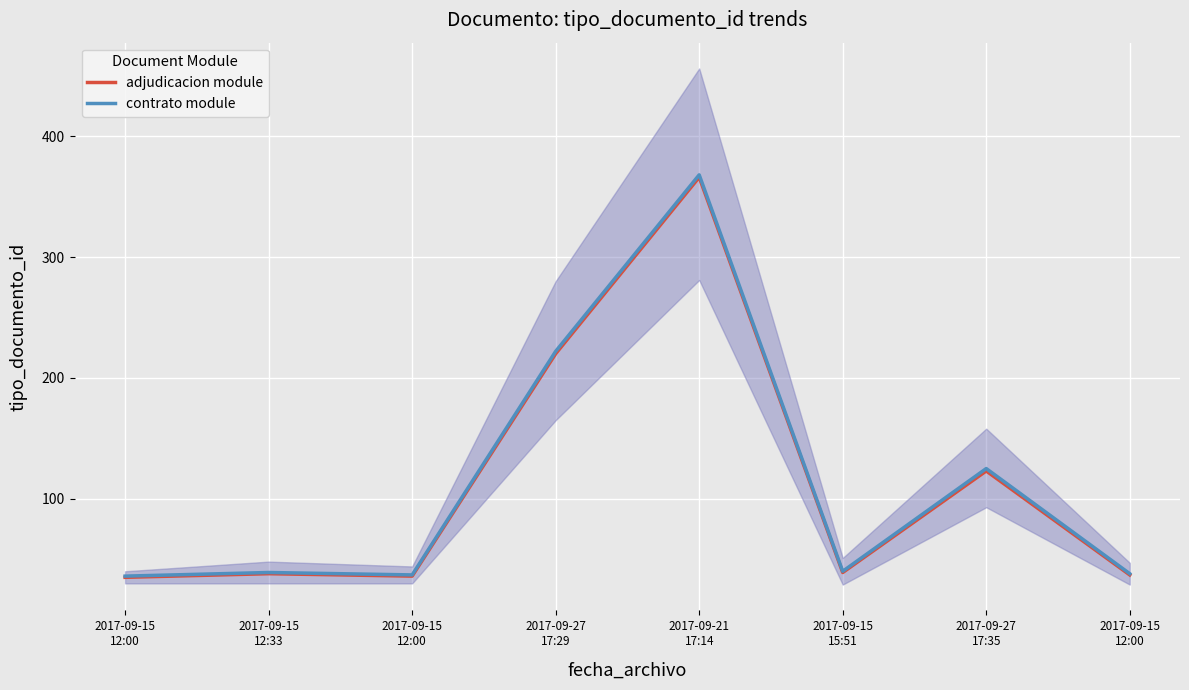

At 2017-09-15
12:00, list the series in order from smallest to largest.

adjudicacion module, contrato module